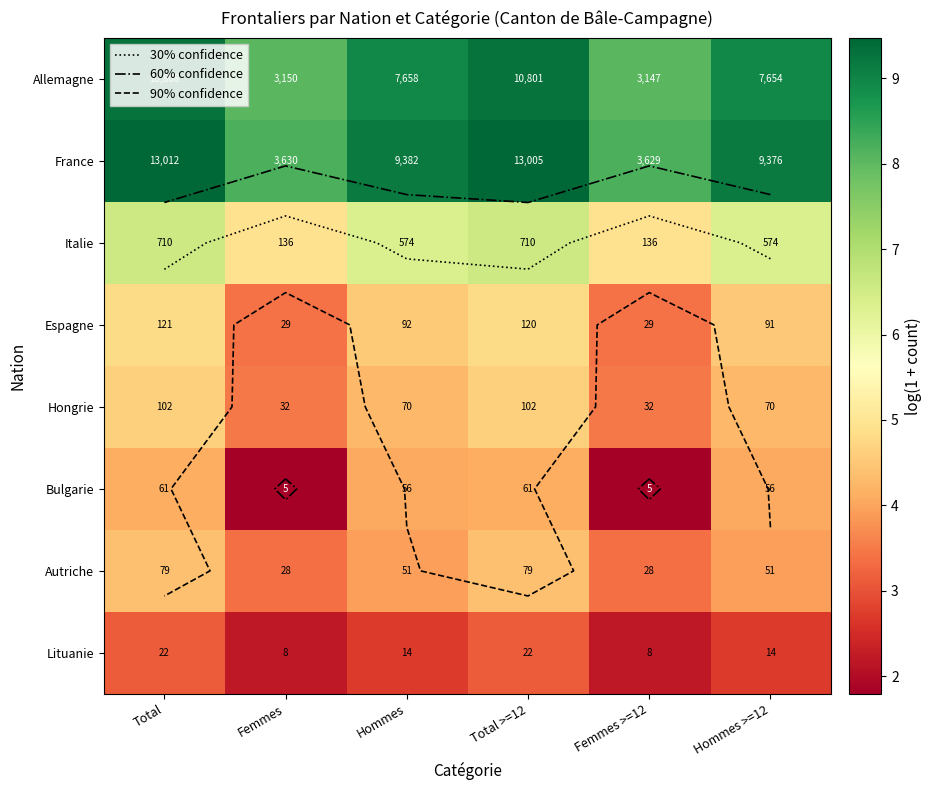

What is the sum of all France values?

53.6